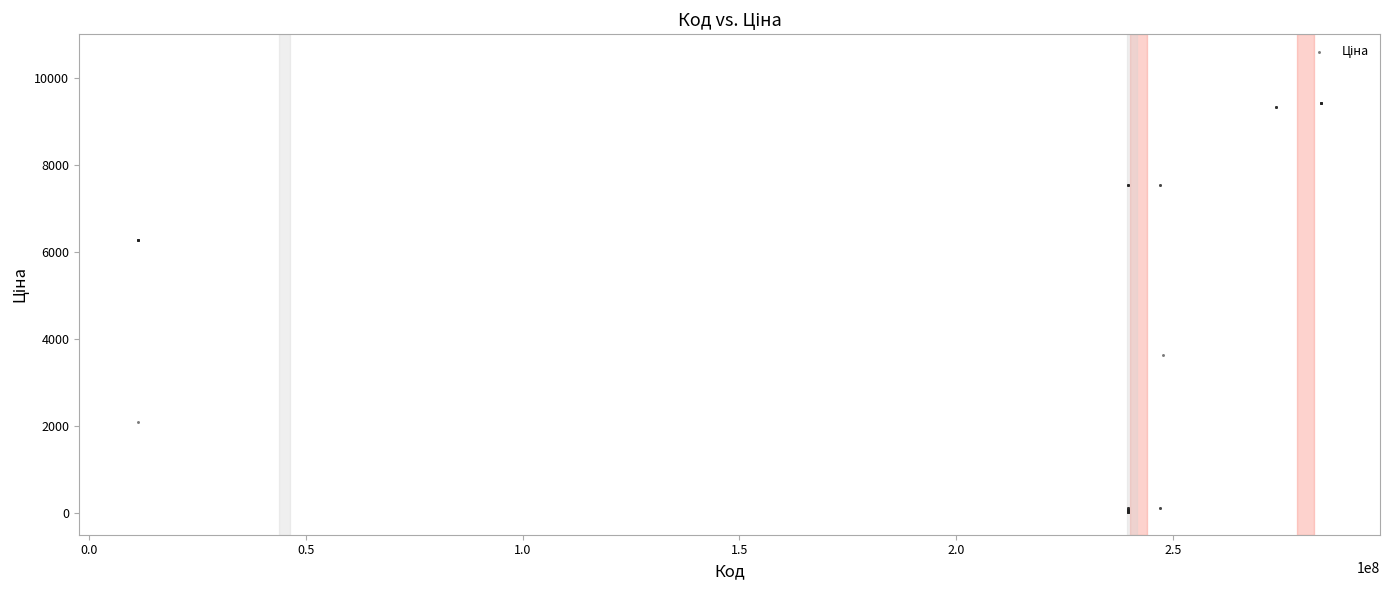

What Y value in the scatter plot is closest to 4716?

3622.2